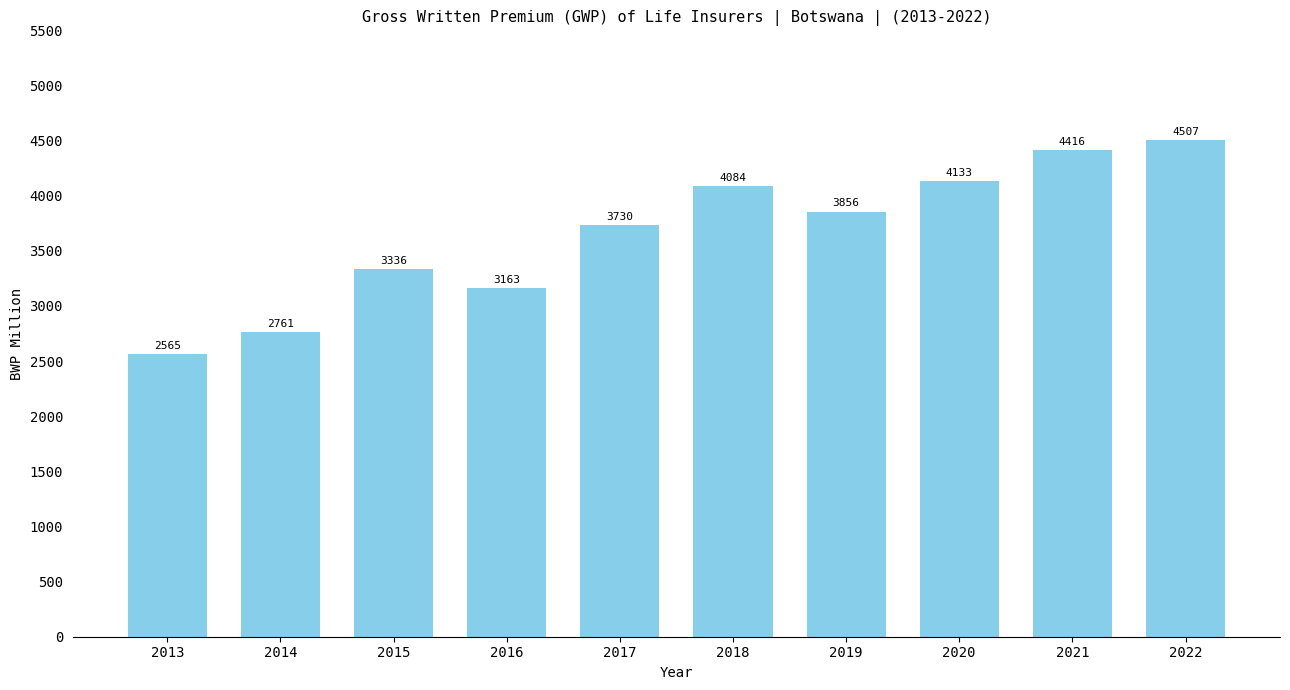

The value at 2017 is 3730. True or false?

True